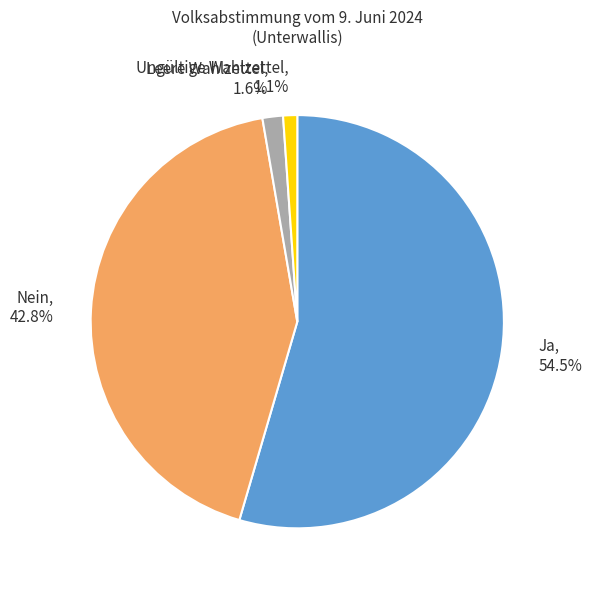

Rank the categories by value from highest to lowest.

Ja, Nein, Leere Wahlzettel, Ungültige Wahlzettel